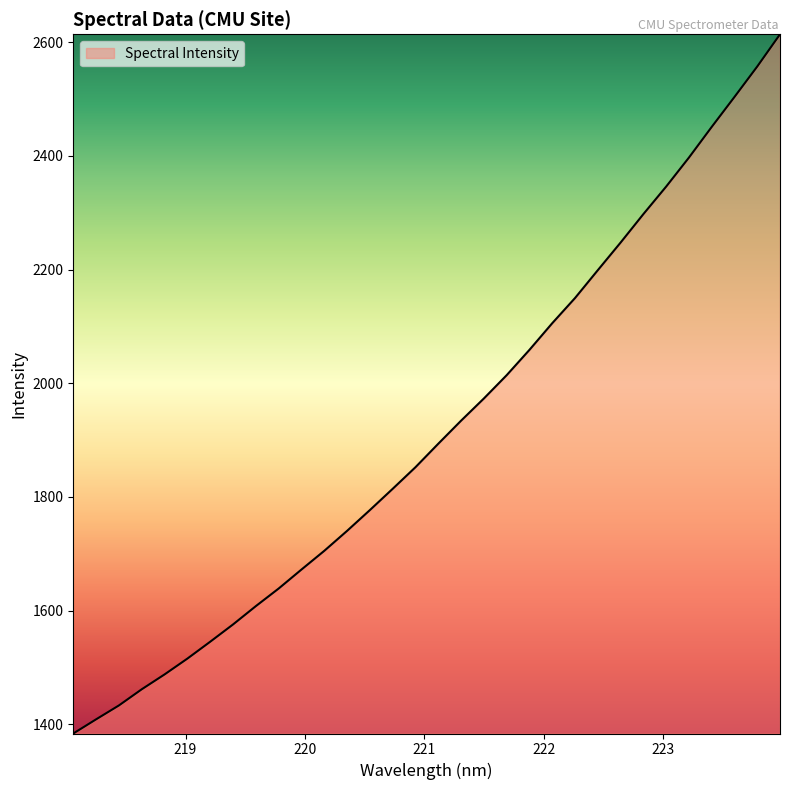

How many lines are shown in the chart?

1